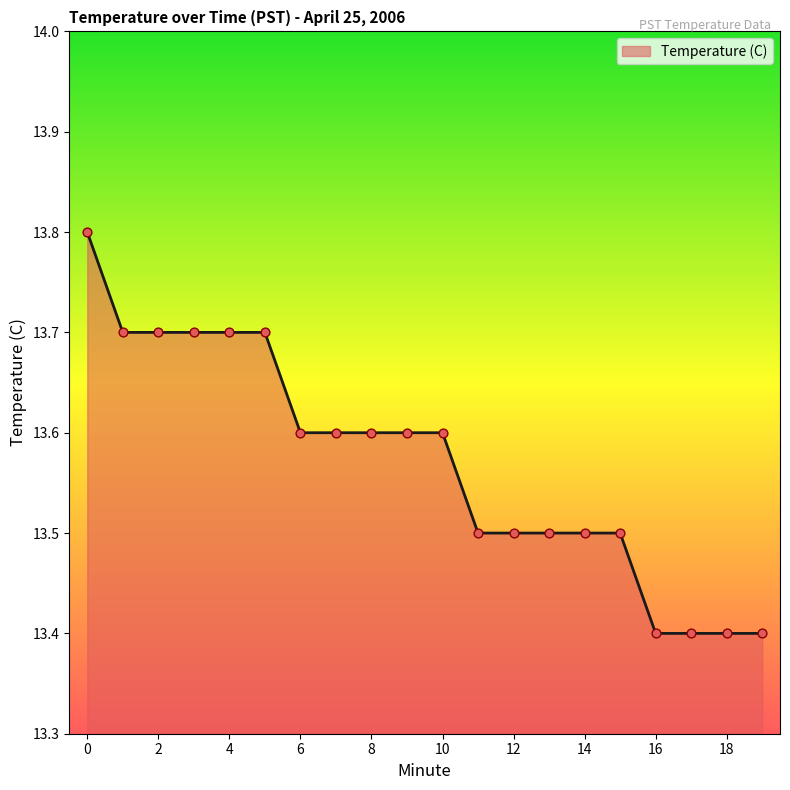

What is the smallest value displayed?

13.4